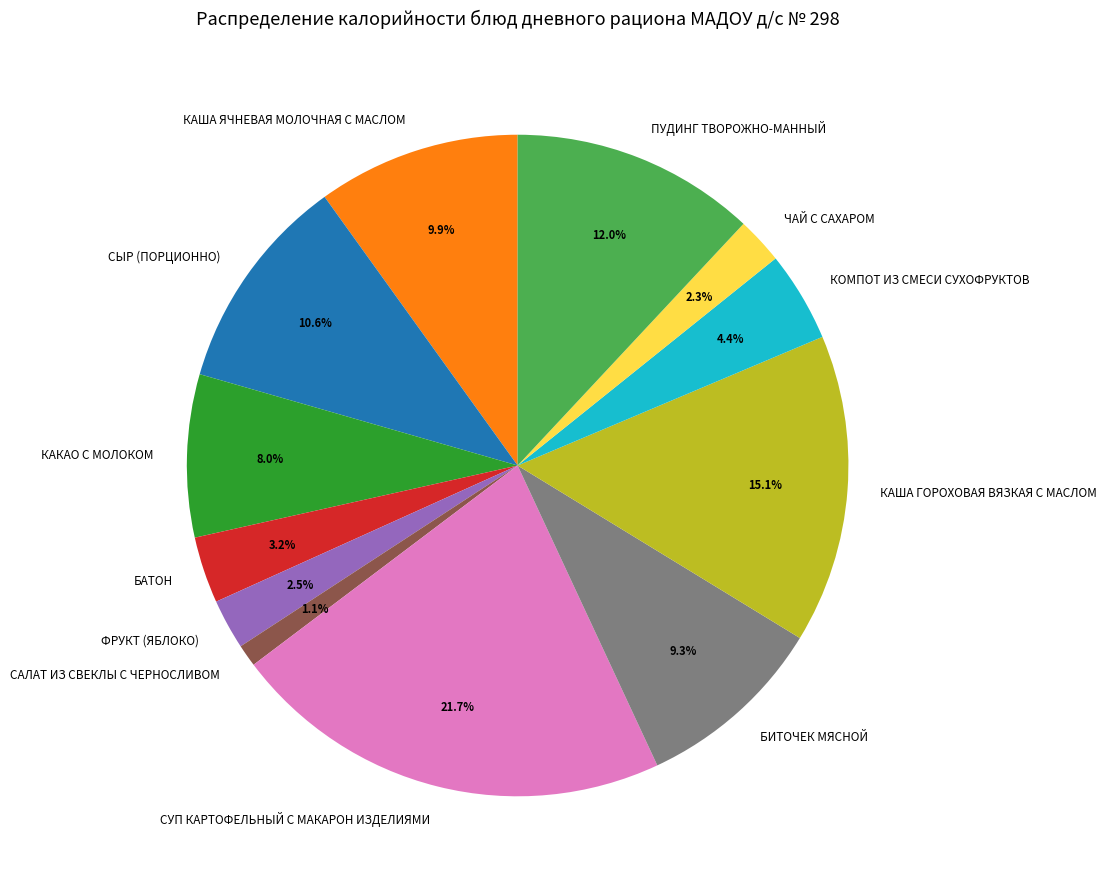

How many segments does this pie chart have?

12